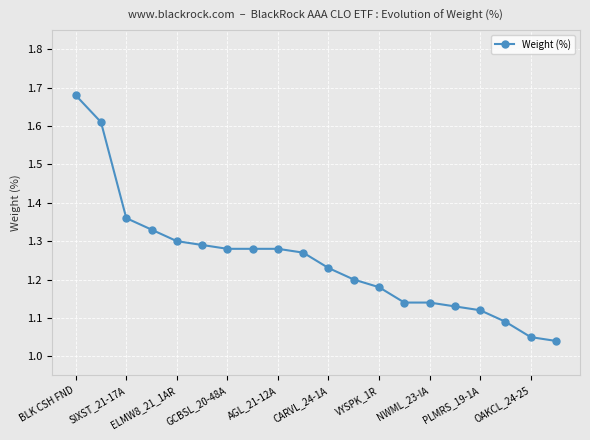

What is the difference between the maximum and minimum values?

0.6